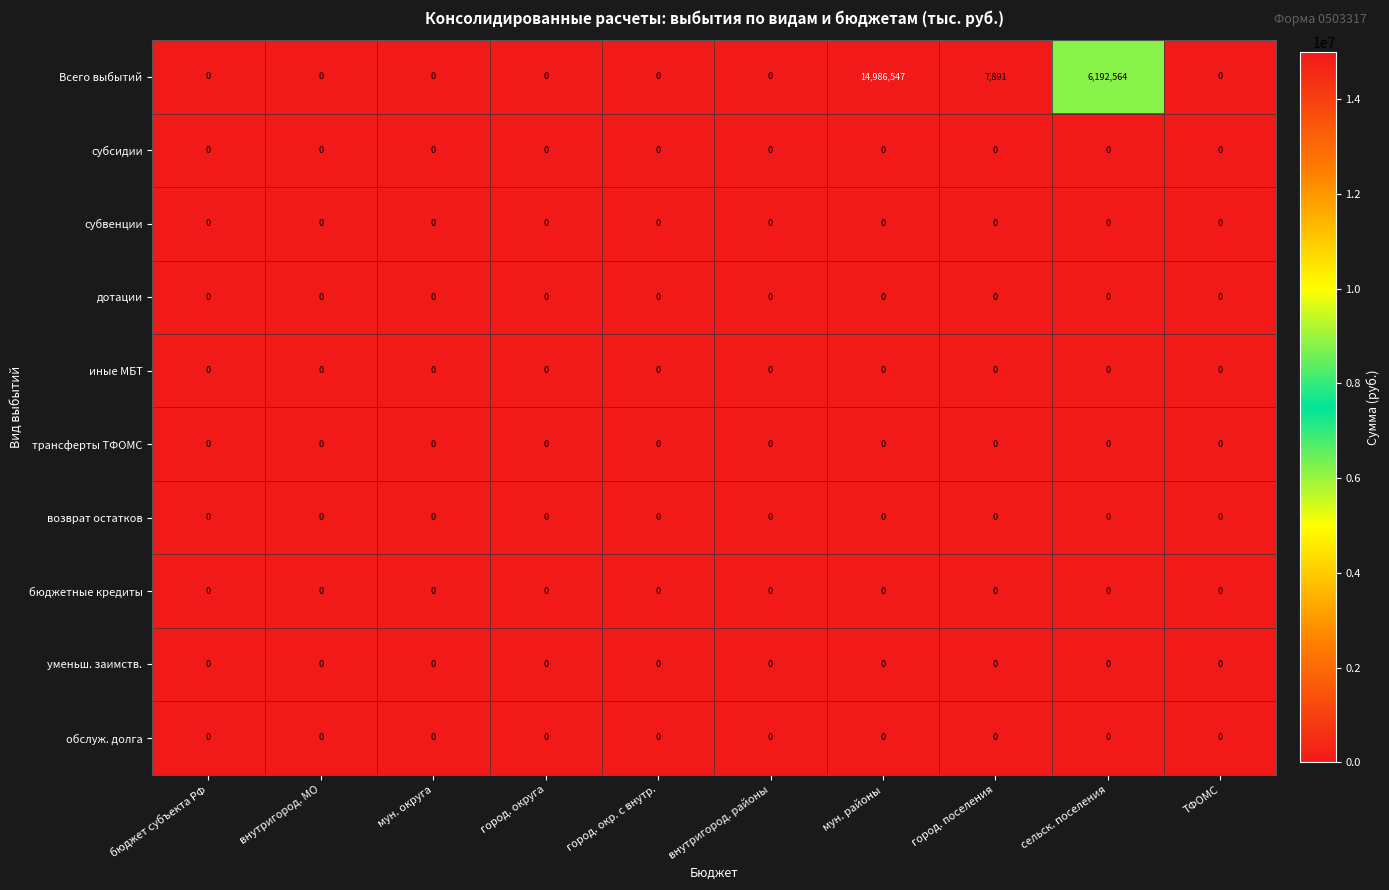

At which category is the sum across all series the highest?

мун. районы